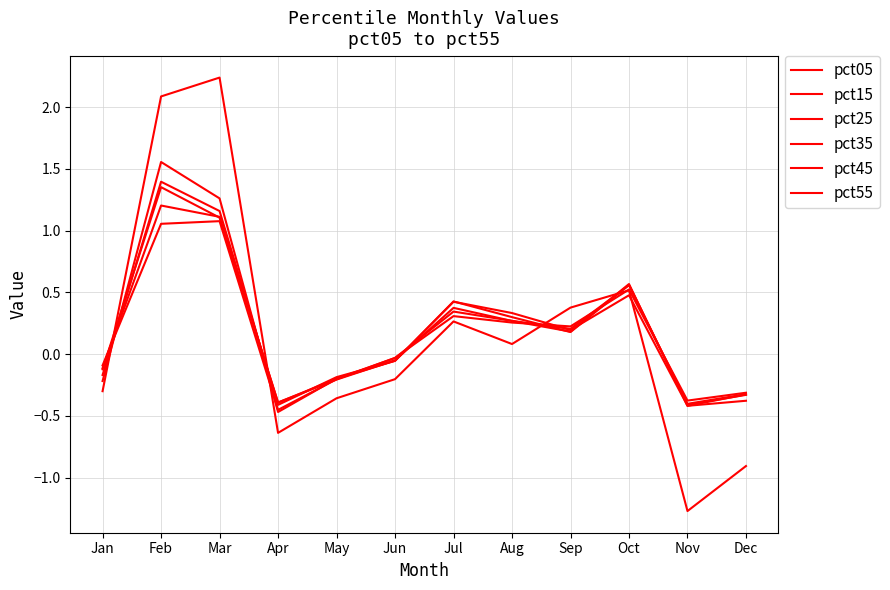

Which series has the largest range (max minus min)?

pct05